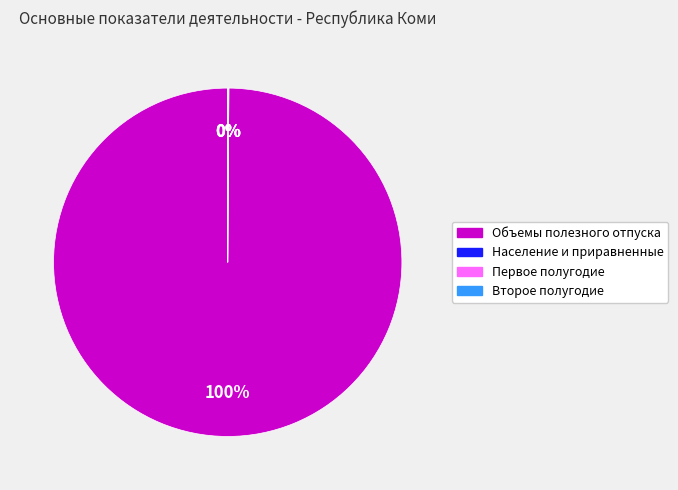

To the nearest percent, what is the difference between the largest and smallest slice percentages?

100%